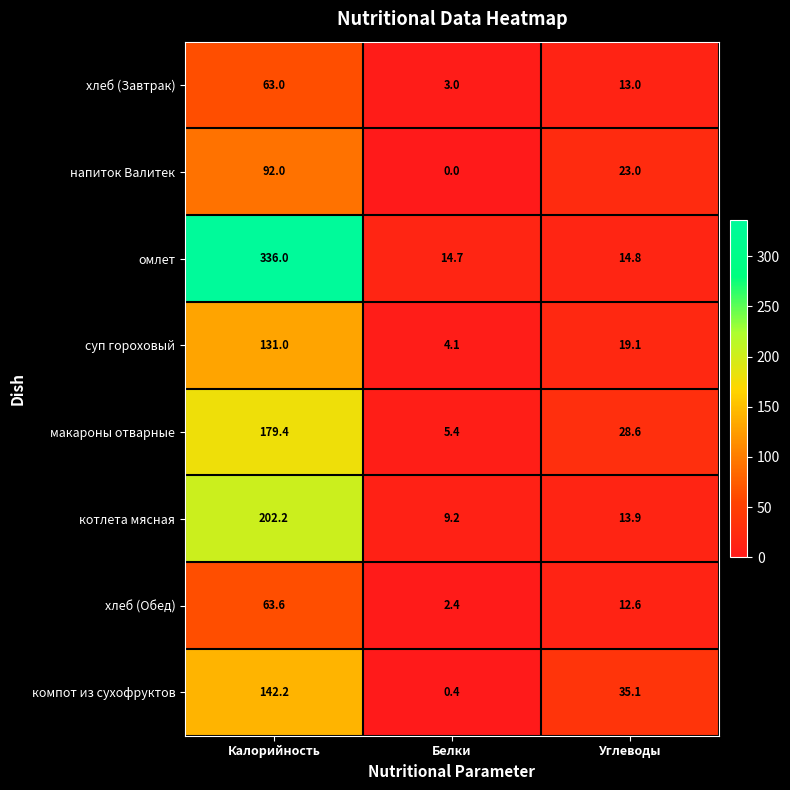

What is the difference between the highest and lowest values at Углеводы?

22.5